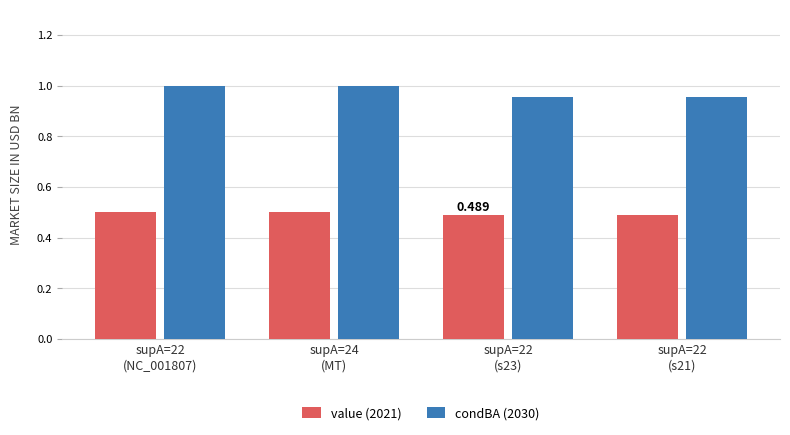

How many series are shown in this chart?

2